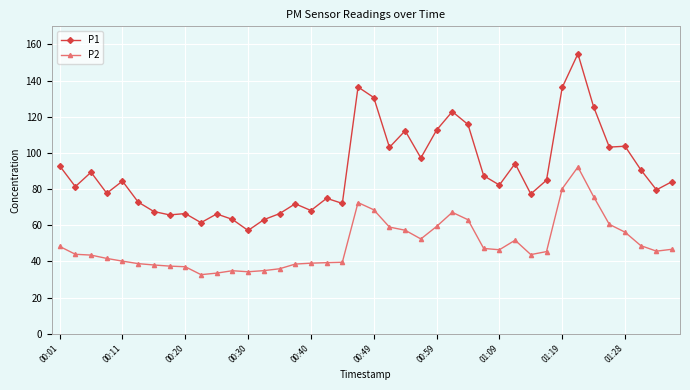

Which series has the largest range (max minus min)?

P1